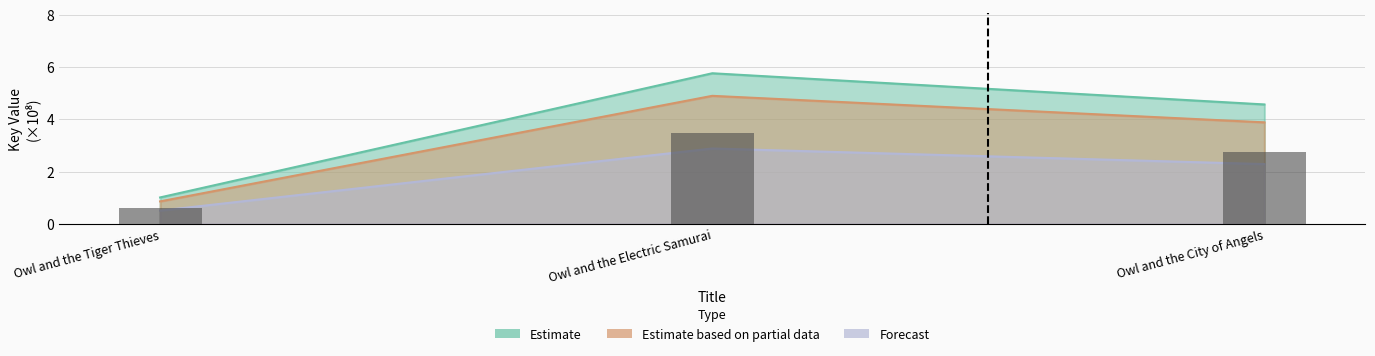

What are all the series names shown in the legend?

Estimate, Estimate based on partial data, Forecast